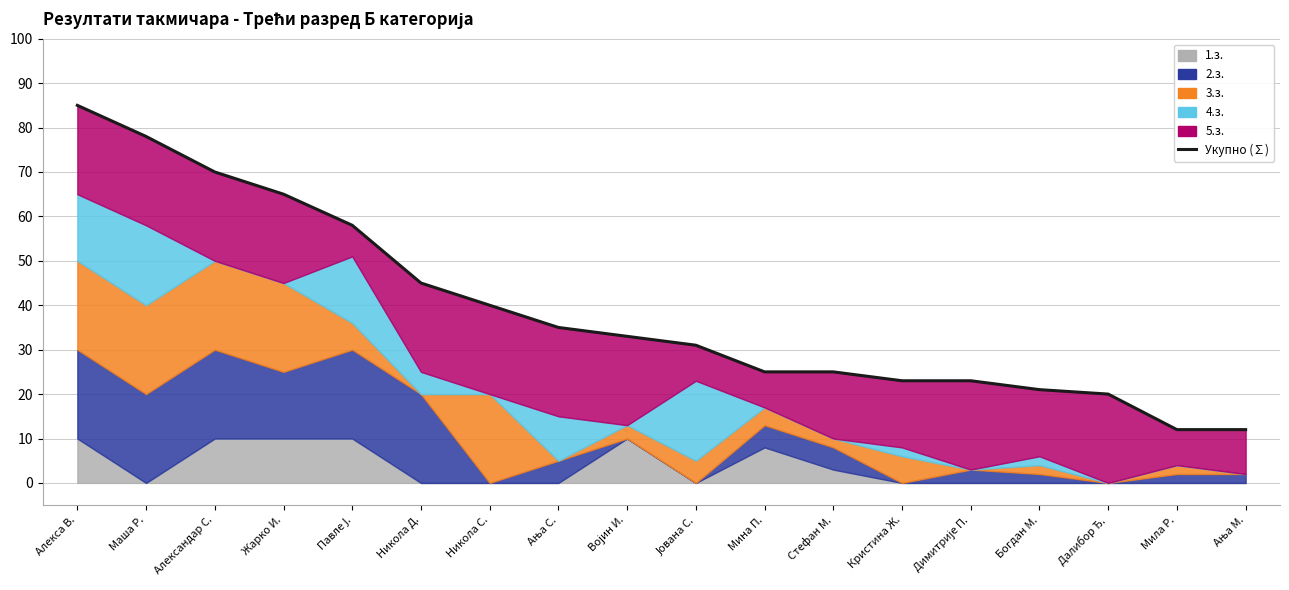

How many lines are shown in the chart?

1